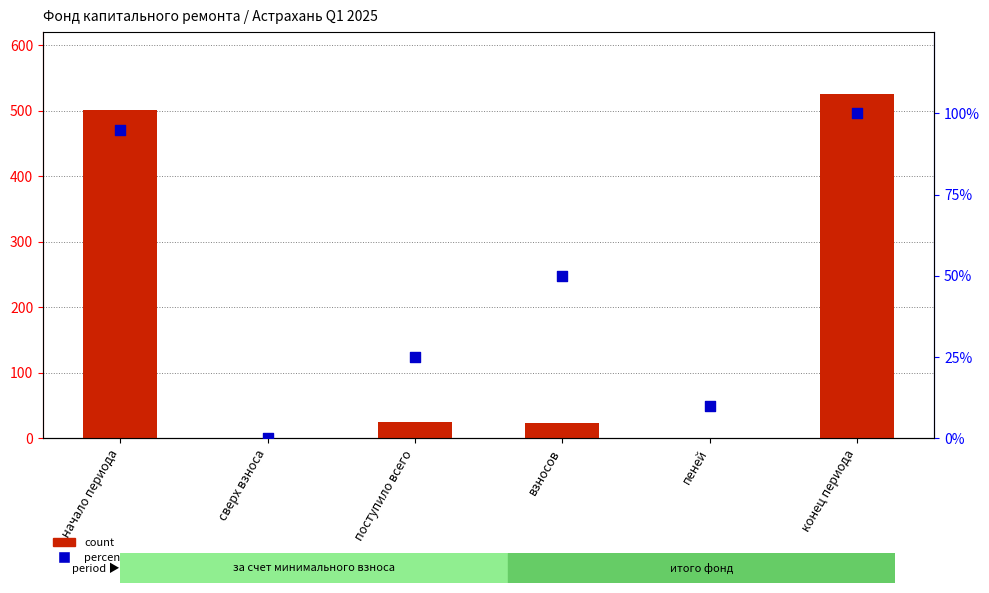

Which series has the largest Y range (max minus min)?

count